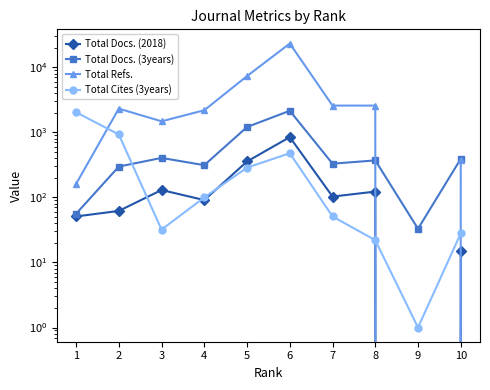

Reading left to right, extract all data points from this chart.

Total Docs. (2018): 51	62	130	91	357	845	103	123	0	15
Total Docs. (3years): 56	298	405	313	1210	2148	330	371	33	392
Total Refs.: 161	2318	1480	2189	7338	23213	2581	2580	0	379
Total Cites (3years): 2037	928	32	100	287	478	51	22	1	28